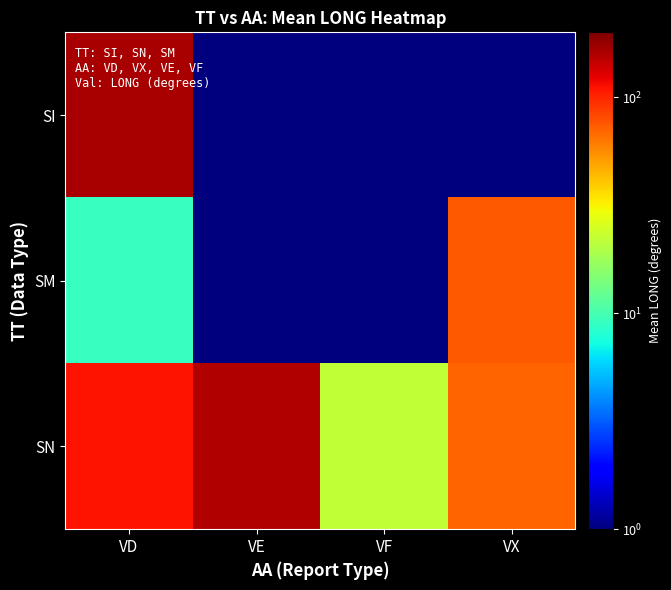

Rank the series at VE from highest to lowest value.

SN, SI, SM